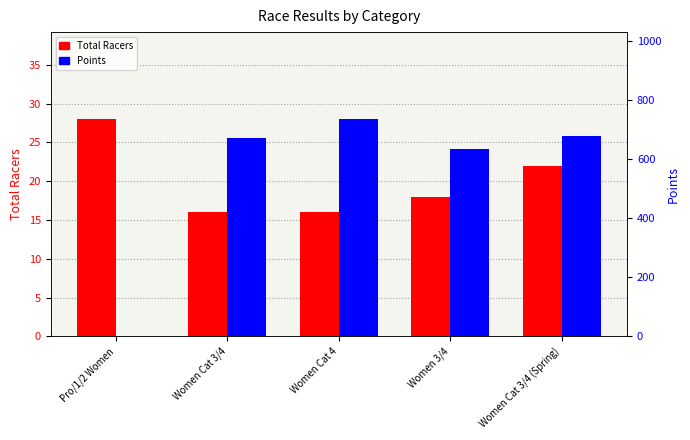

What position from the right is Pro/1/2 Women?

5